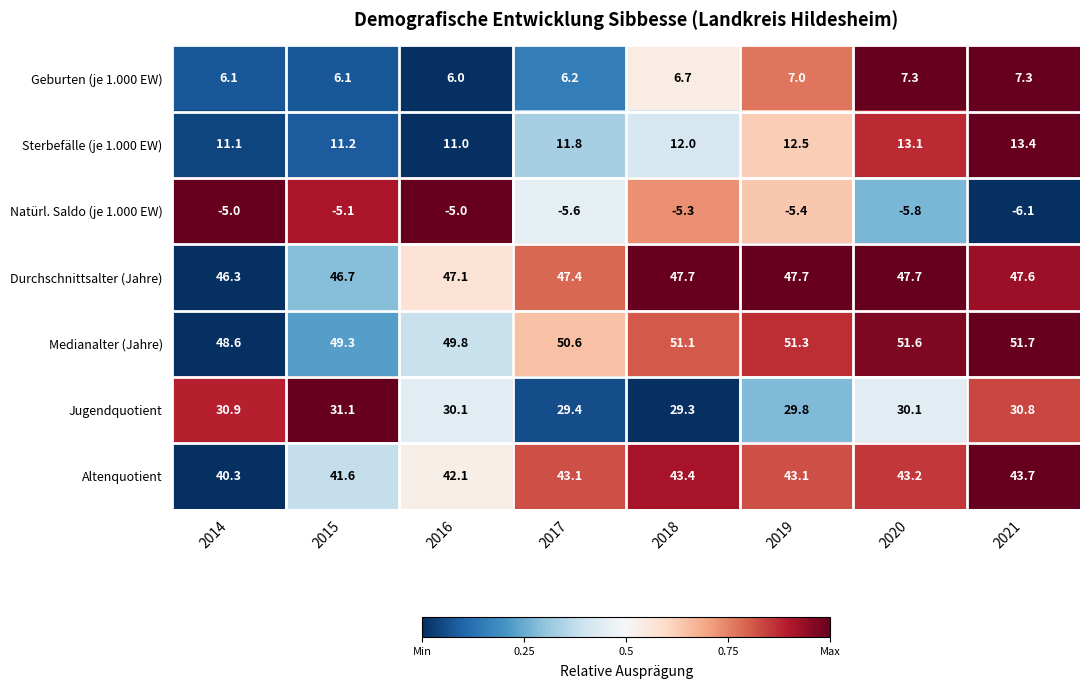

What is the total value across all series at 2017?

182.9